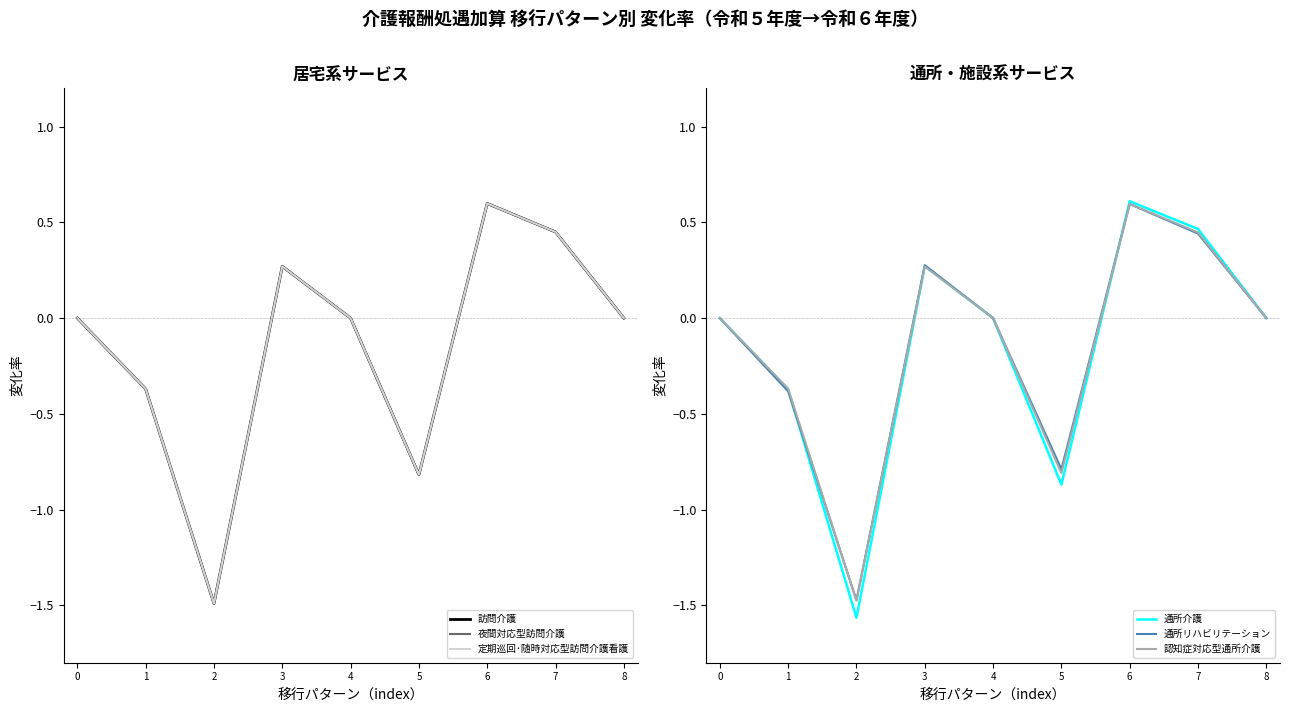

How many times do 通所リハビリテーション and 定期巡回･随時対応型訪問介護看護 cross each other?

2